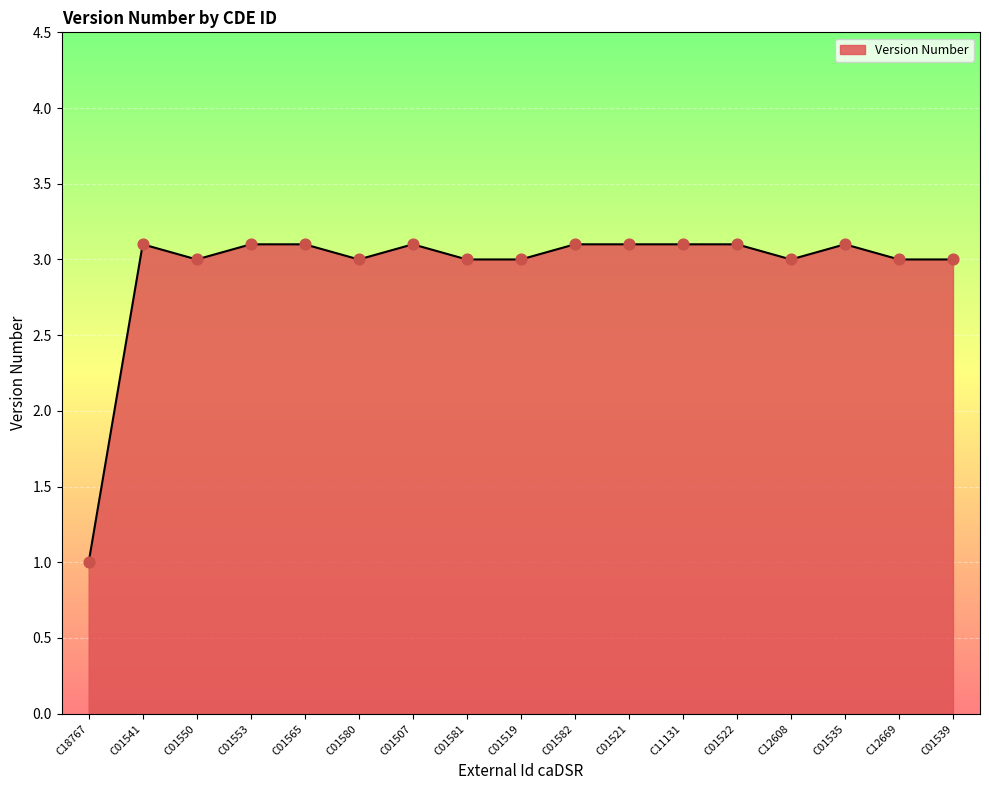

What is the change in value from C01580 to C01582?

+0.1